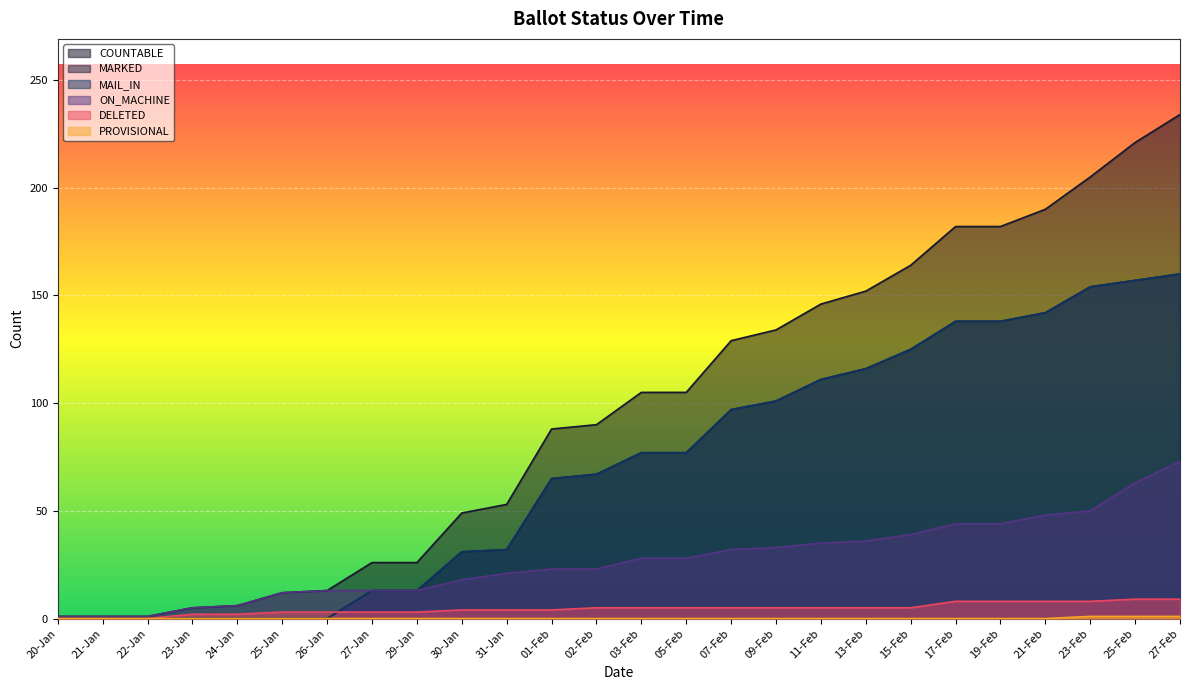

What is the difference between the ON_MACHINE values at 27-Feb and 02-Feb?

50